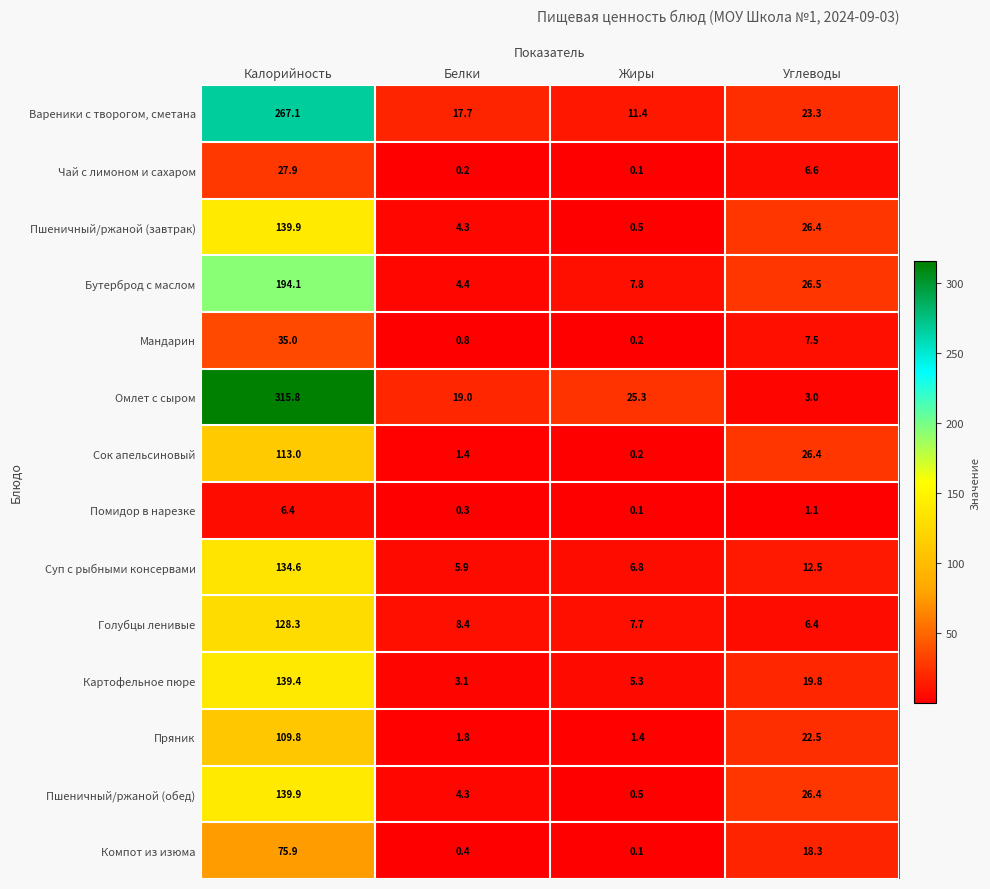

Which category has the highest value across all series?

Калорийность